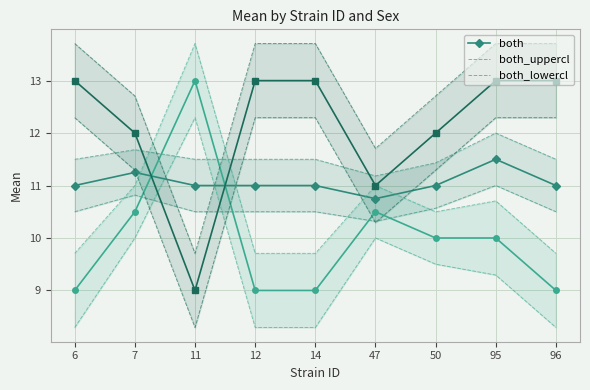

How many lines are shown in the chart?

3